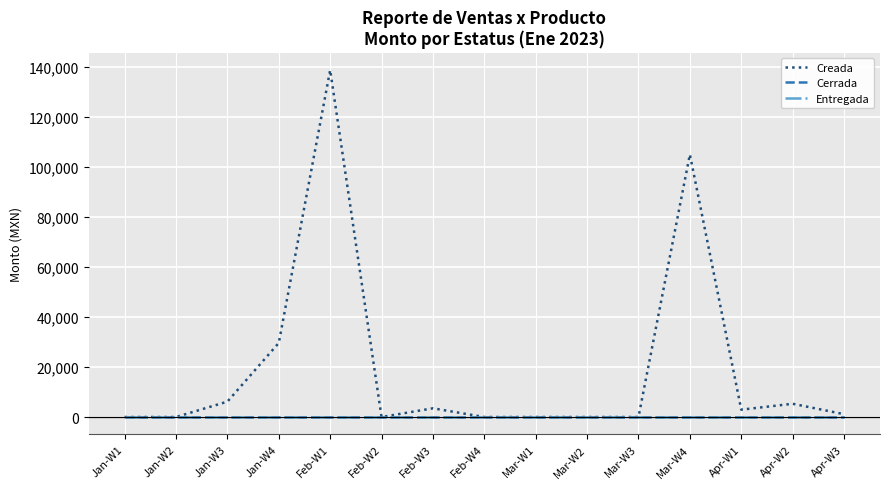

Count the number of categories in the chart.

15